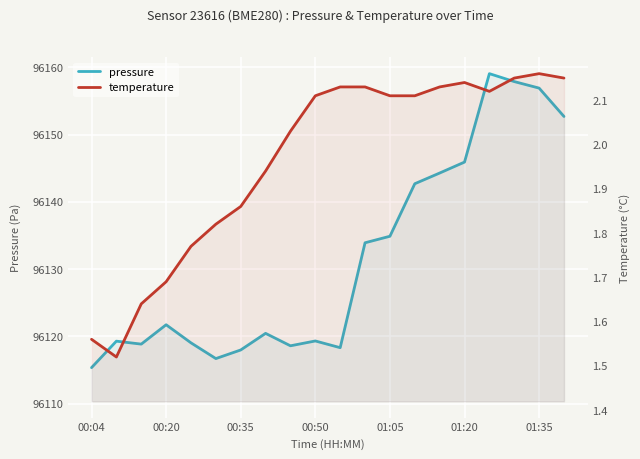

Is the value of pressure at 13 greater than the value of temperature at 00:50?

Yes